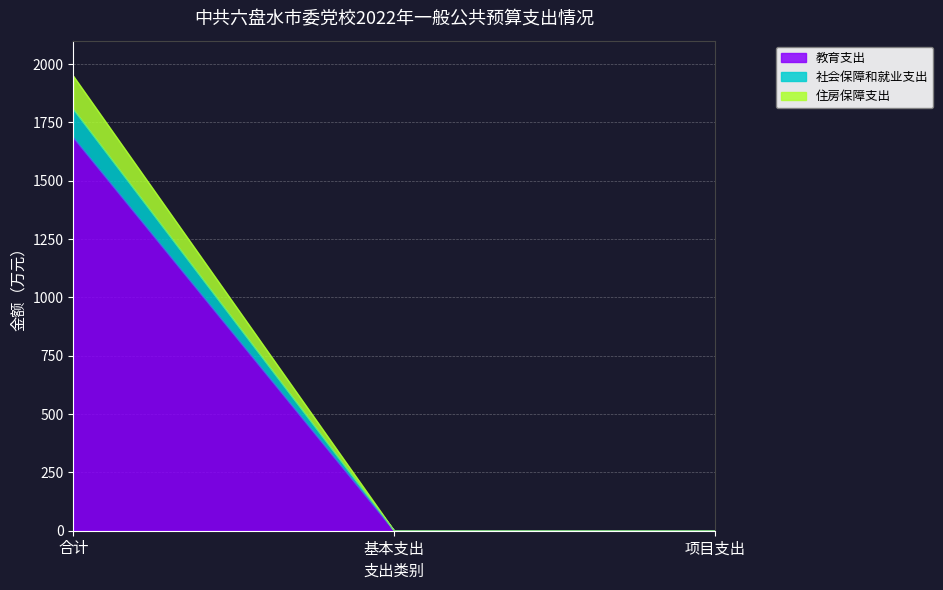

At which category is the sum across all series the highest?

合计